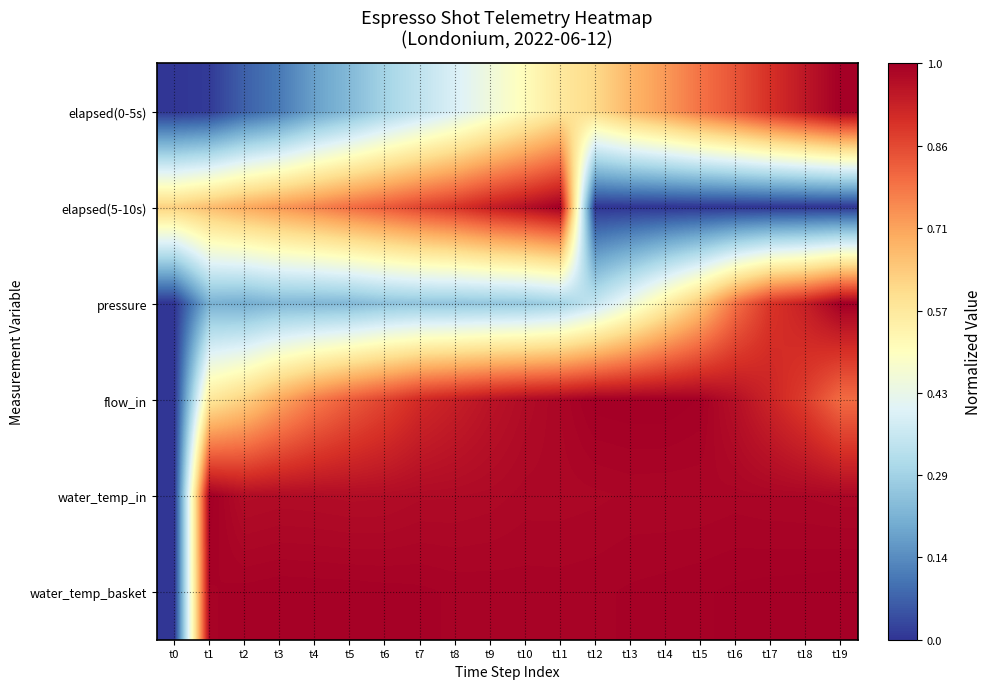

What is the total value across all series at t2?

3.6